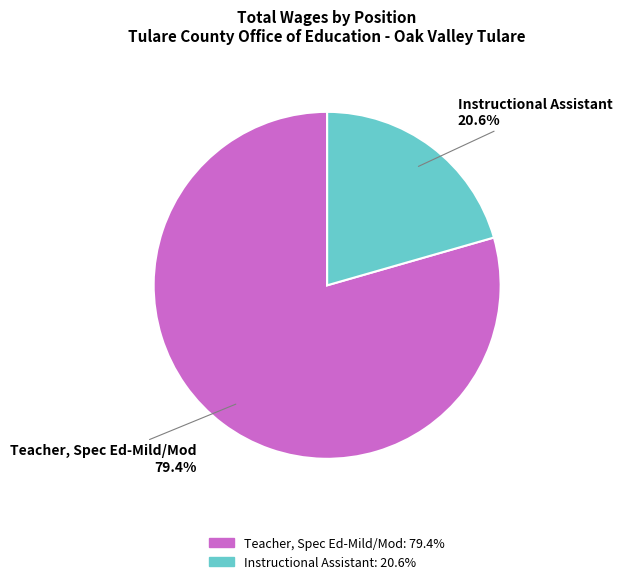

Is Teacher, Spec Ed-Mild/Mod the majority of the pie?

Yes